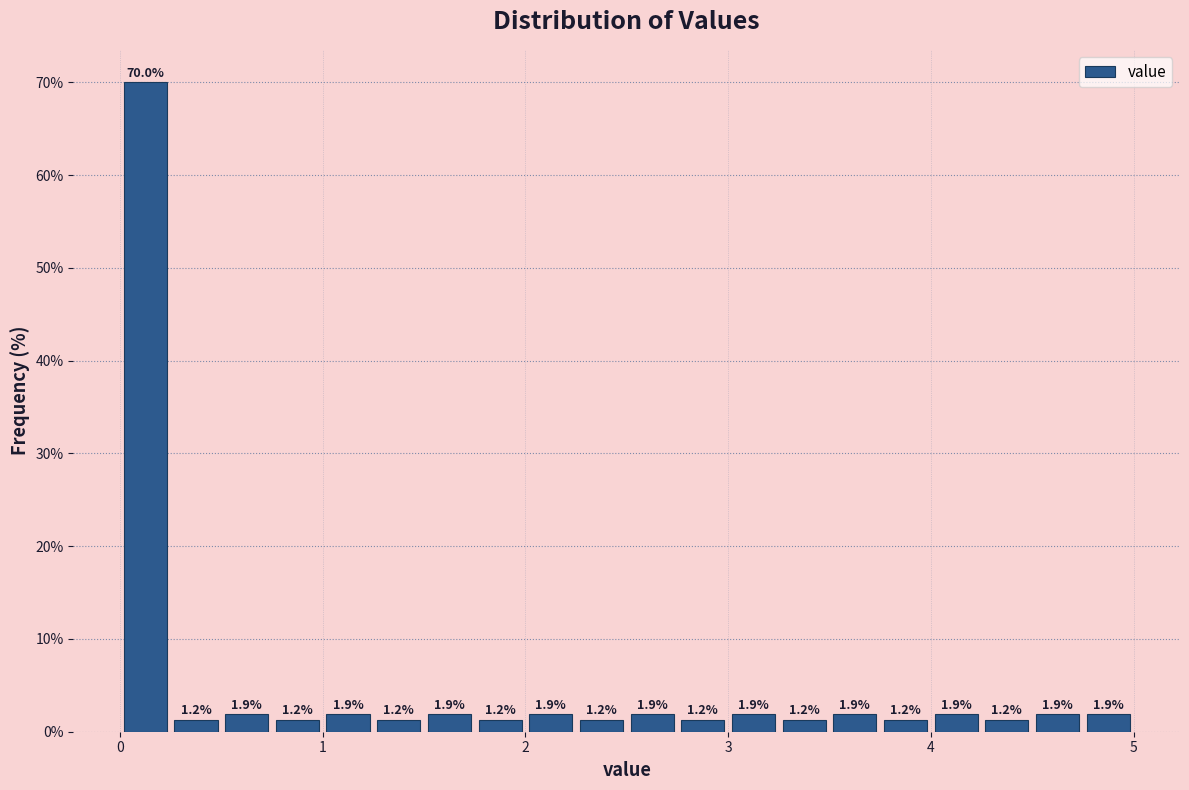

Around what value on the x-axis is the tallest bar? Give the approximate position of its centre, as read against the axis.

0.1